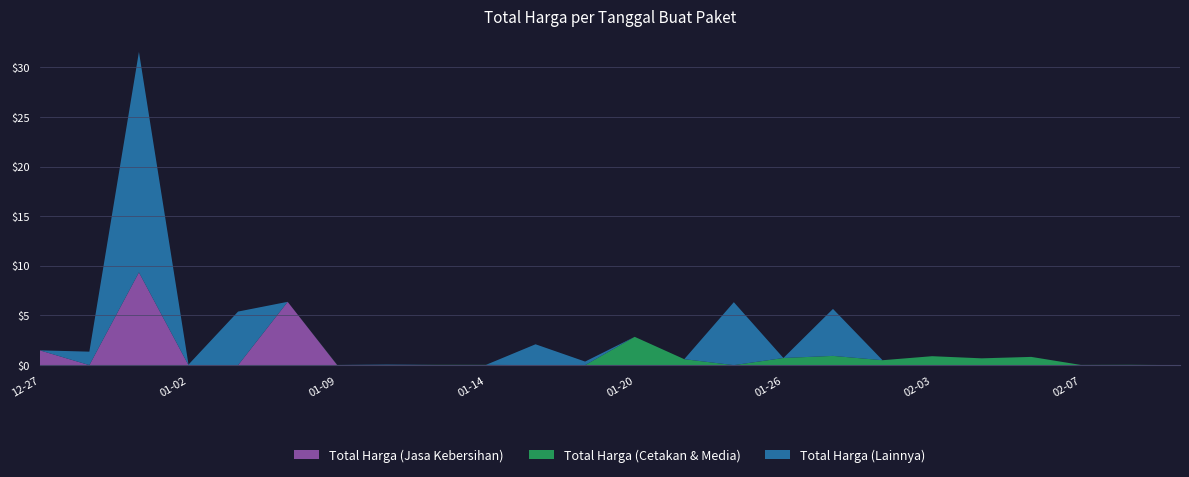

Reading left to right, what are all the values shown in this chart?

Total Harga (Jasa Kebersihan): 2024-12-27=149050000	2024-12-31=0	2025-01-01=934200000	2025-01-02=0	2025-01-03=0	2025-01-07=637450000	2025-01-09=0	2025-01-11=0	2025-01-12=0	2025-01-14=0	2025-01-18=0	2025-01-19=0	2025-01-20=0	2025-01-21=0	2025-01-24=0	2025-01-26=0	2025-01-30=0	2025-01-31=0	2025-02-03=0	2025-02-04=0	2025-02-06=0	2025-02-07=0	2025-02-08=0	2025-02-10=0
Total Harga (Cetakan & Media): 2024-12-27=0	2024-12-31=0	2025-01-01=0	2025-01-02=0	2025-01-03=0	2025-01-07=0	2025-01-09=1800000	2025-01-11=0	2025-01-12=2850000	2025-01-14=2700000	2025-01-18=0	2025-01-19=0	2025-01-20=285000000	2025-01-21=60000000	2025-01-24=0	2025-01-26=71797000	2025-01-30=93000000	2025-01-31=49500000	2025-02-03=90000000	2025-02-04=68400000	2025-02-06=82856000	2025-02-07=2040400	2025-02-08=3000000	2025-02-10=200000
Total Harga (Lainnya): 2024-12-27=0	2024-12-31=135600000	2025-01-01=2220000000	2025-01-02=5760000	2025-01-03=539400000	2025-01-07=0	2025-01-09=0	2025-01-11=5400000	2025-01-12=0	2025-01-14=0	2025-01-18=210000000	2025-01-19=36000000	2025-01-20=0	2025-01-21=0	2025-01-24=633700000	2025-01-26=0	2025-01-30=473000000	2025-01-31=0	2025-02-03=0	2025-02-04=250000	2025-02-06=300000	2025-02-07=0	2025-02-08=0	2025-02-10=0